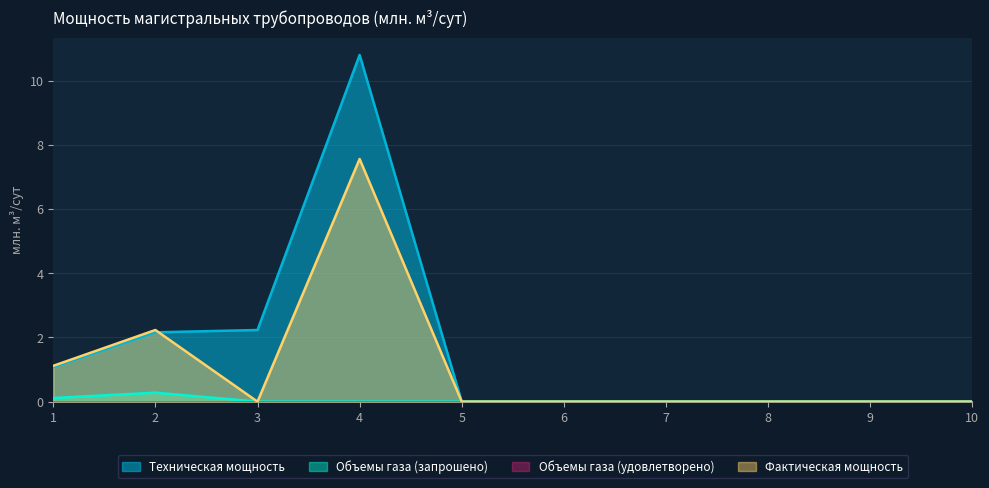

At which category is the sum across all series the highest?

4